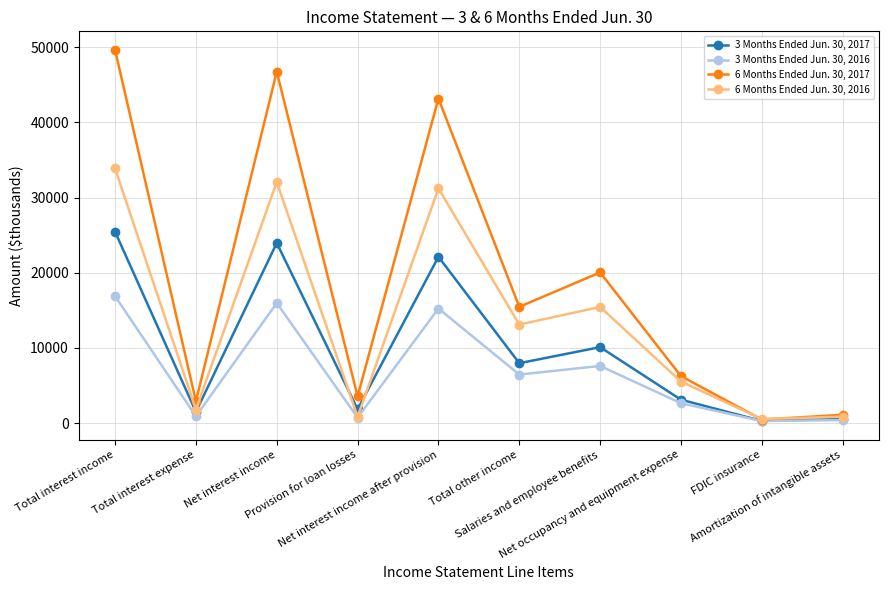

List the series in order of their overall mean, highest first.

6 Months Ended Jun. 30, 2017, 6 Months Ended Jun. 30, 2016, 3 Months Ended Jun. 30, 2017, 3 Months Ended Jun. 30, 2016